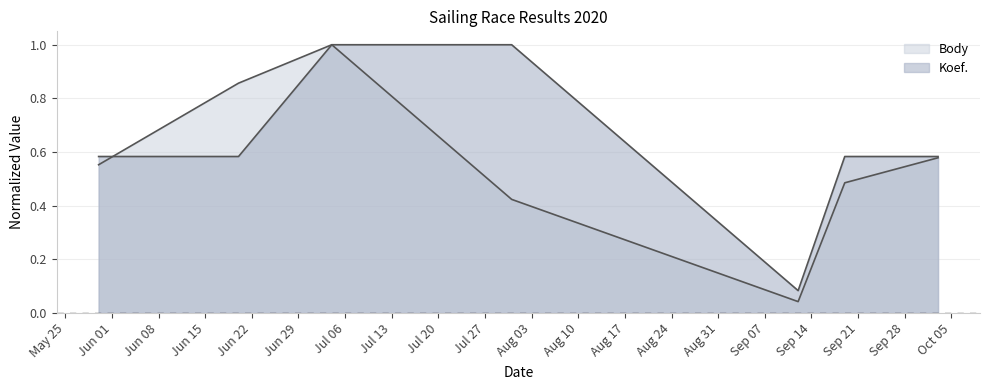

At which category does Body reach its first local peak?

2020-07-04